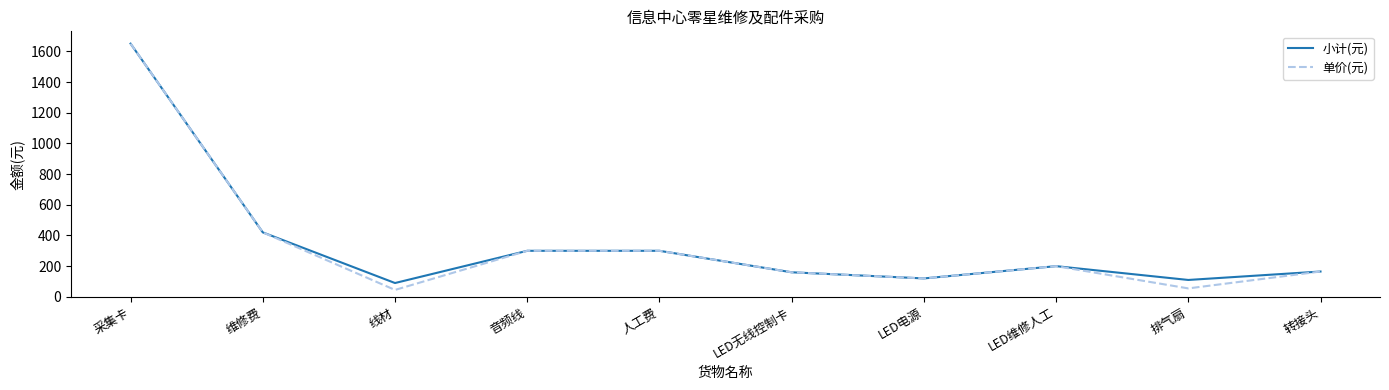

Where is 小计(元) nearest to the value 870?

维修费